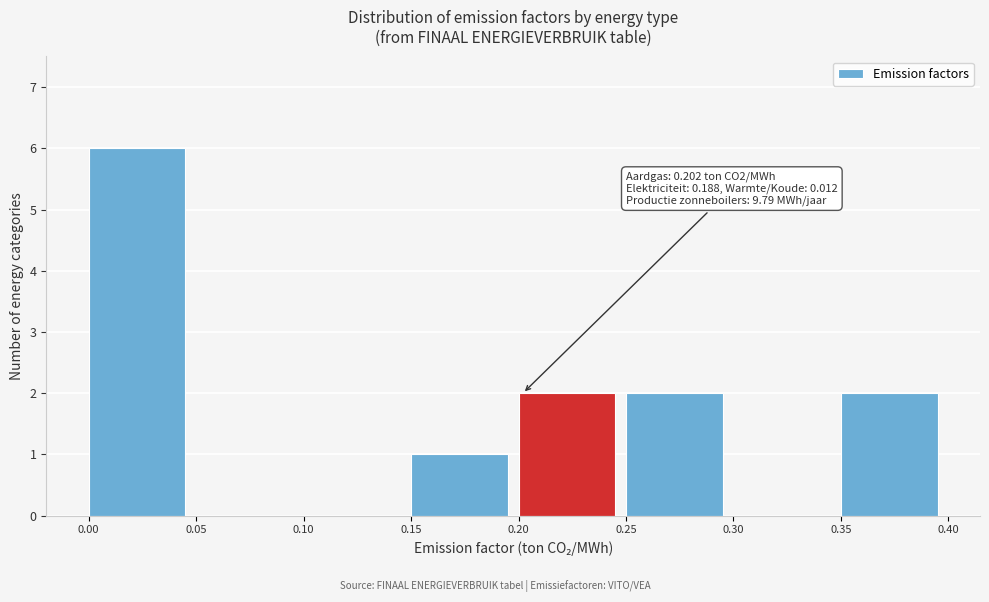

Which range on the x-axis has the tallest bar?

0.00 to 0.05